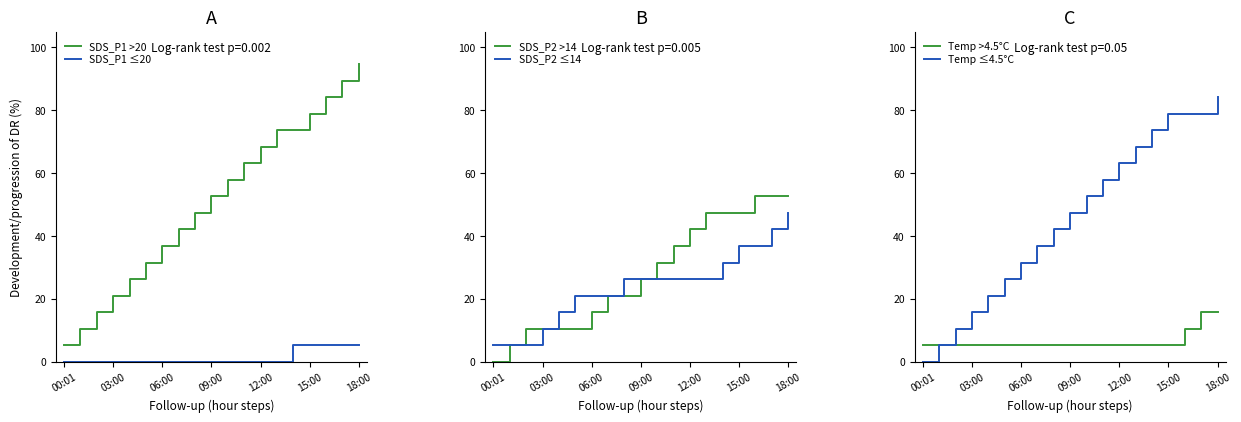

True or false: SDS_P1 ≤20 and SDS_P2 ≤14 cross at least once.

False